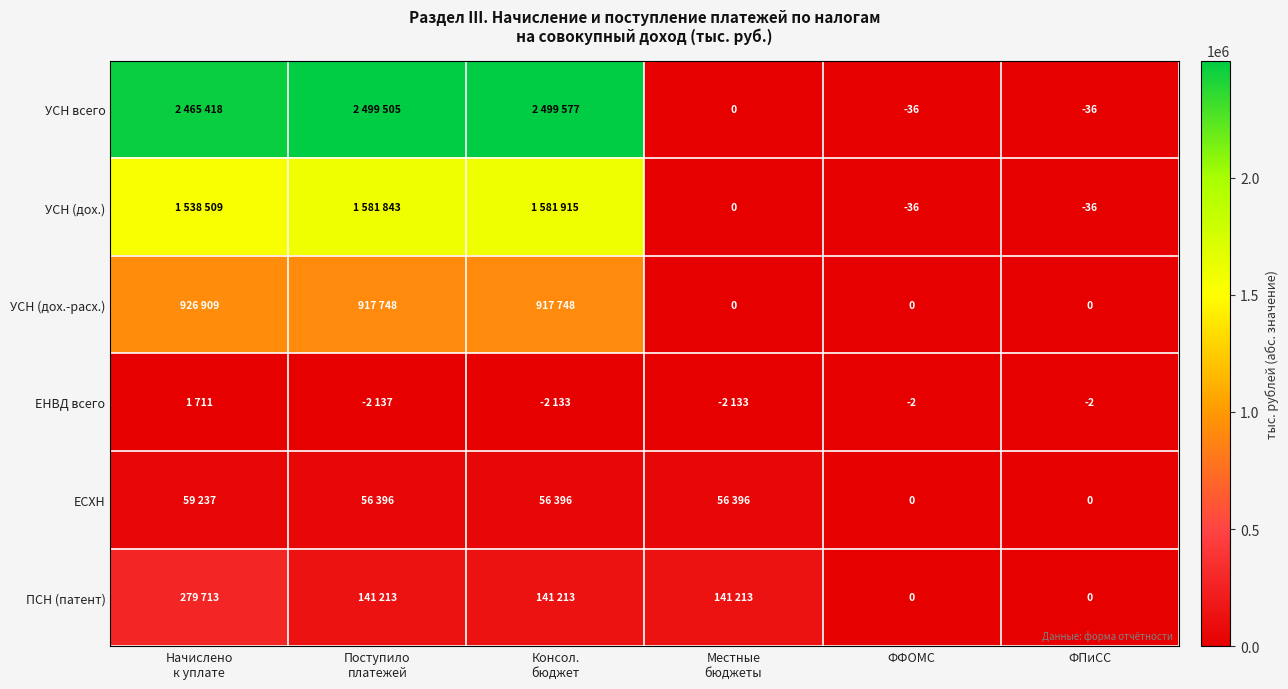

Is it true that УСН всего equals -23 at ФПиСС?

False